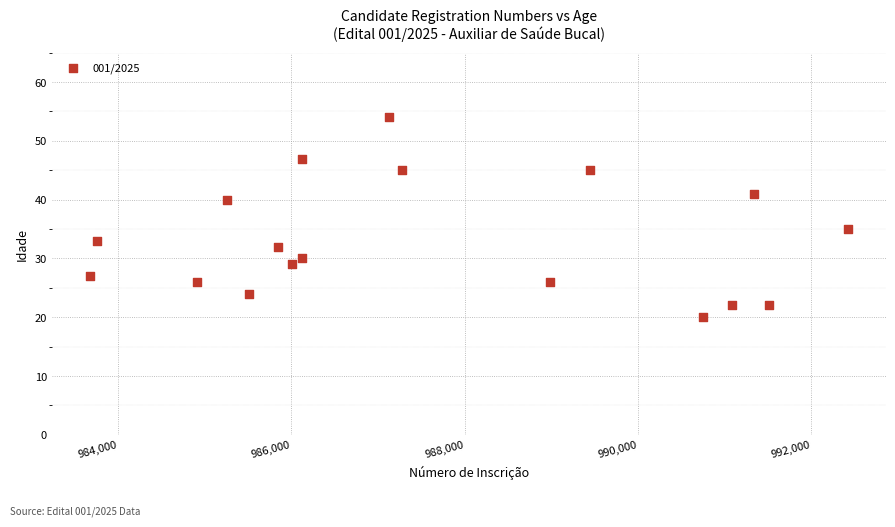

What is the range of Y values (max minus min)?

34